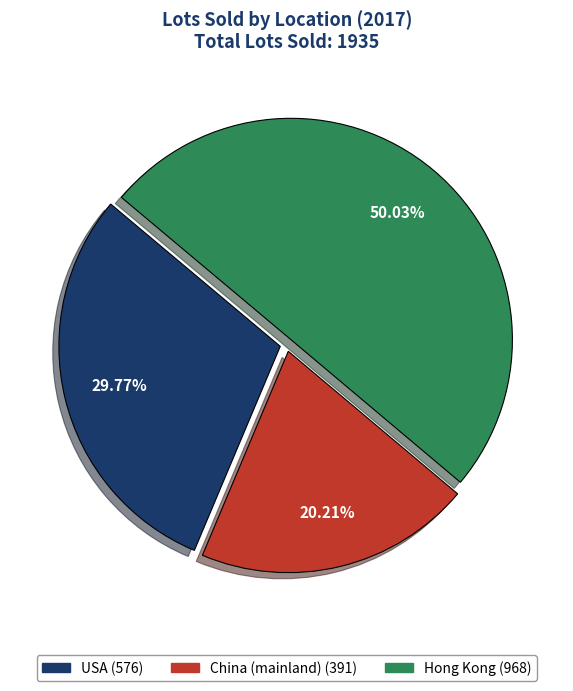

Do Hong Kong and USA together represent more than half of the pie?

Yes